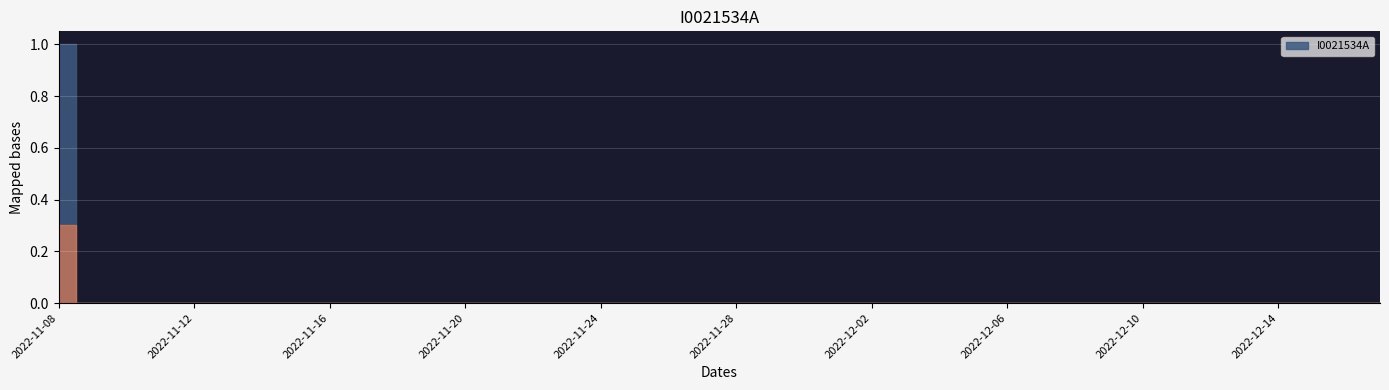

Is it true that the value at 2022-11-08 is 1?

True